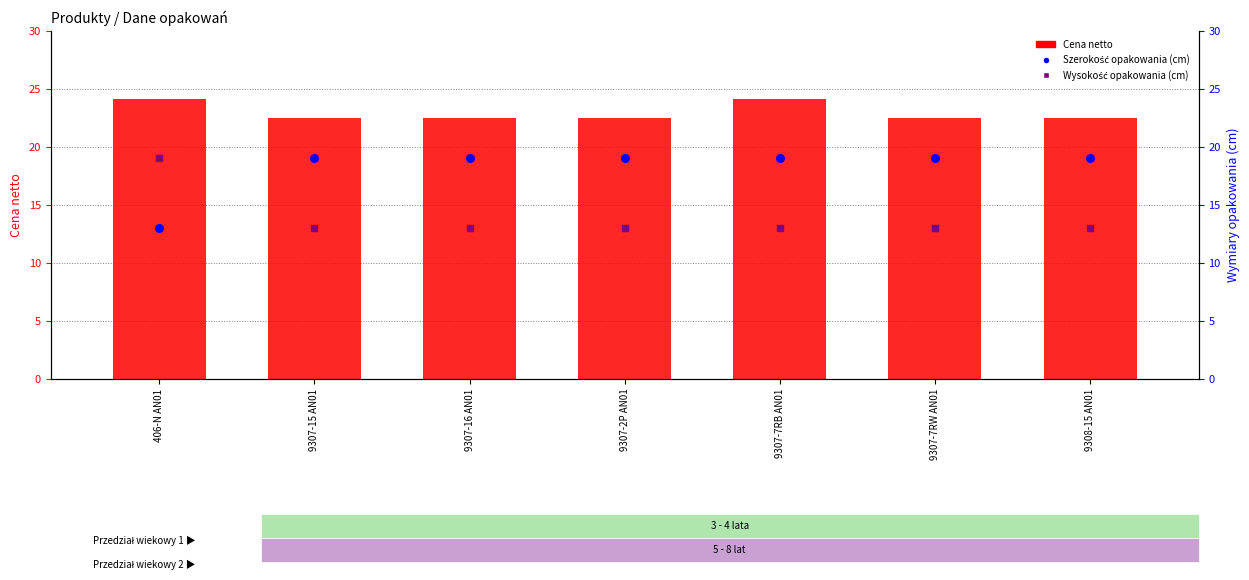

What is the total value across all series at 9307-7RW AN01?

54.5